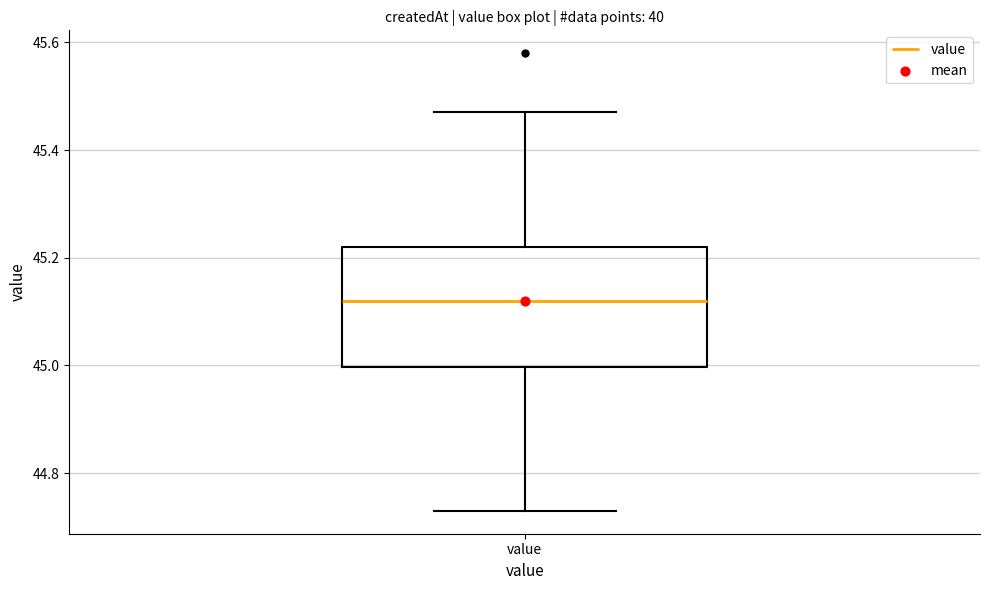

Where is the upper edge of the box for value on the y-axis? The values are not printed on the chart, so give them approximately, as read against the axis.

45.22